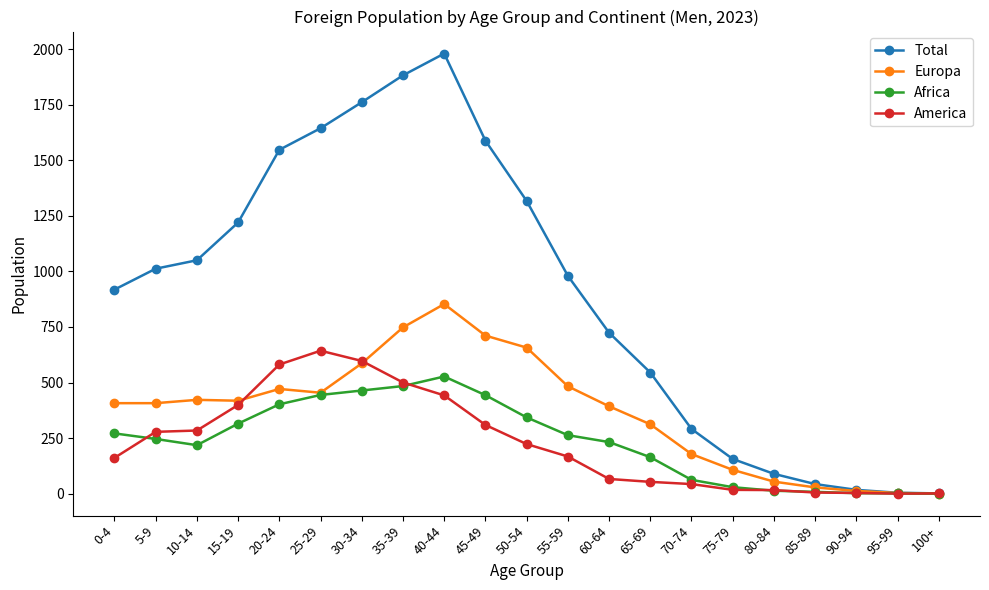

Which series has the largest total across all categories?

Total